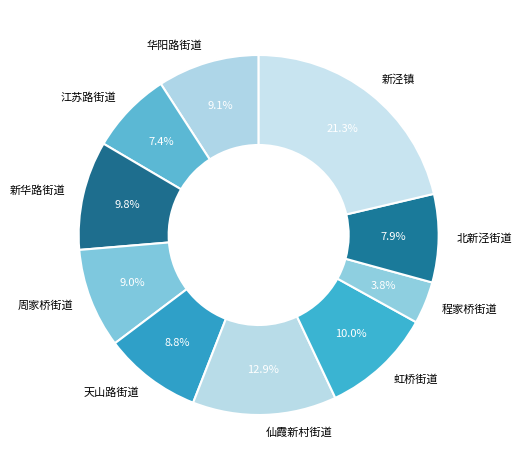

How much of the chart is everything except 虹桥街道?

90.0%